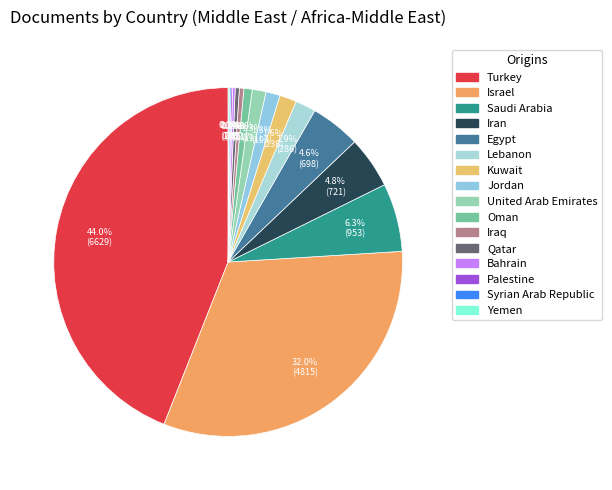

Approximately how many times larger is the value at Turkey compared to Jordan?

33.3